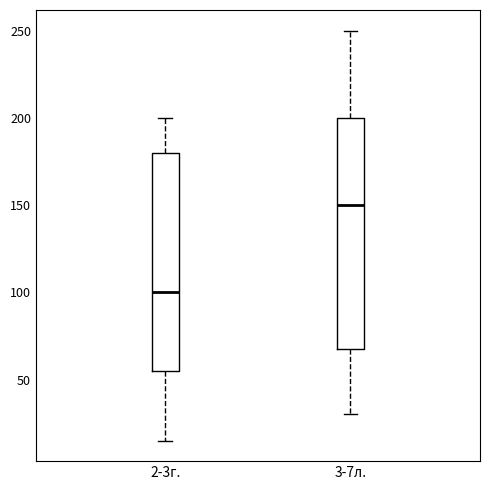

Where is the upper edge of the box for 2-3г. on the y-axis? The values are not printed on the chart, so give them approximately, as read against the axis.

180